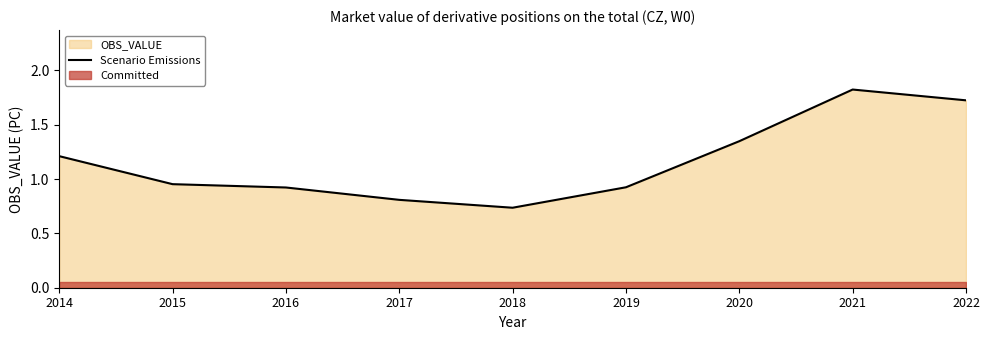

Where is the first local maximum?

2021